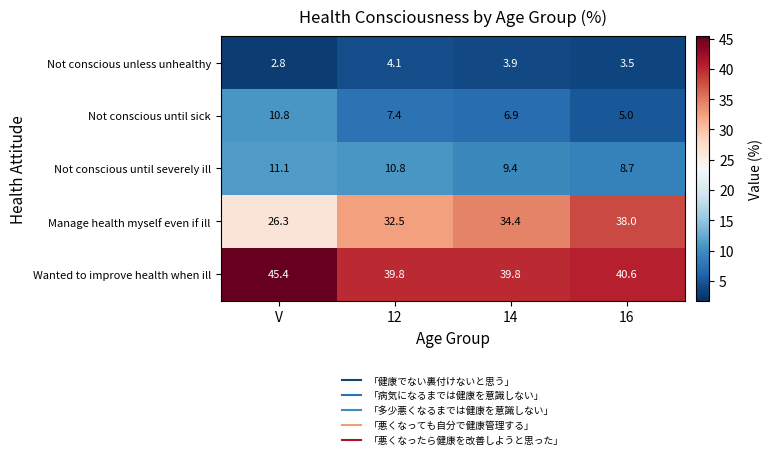

What is the maximum value shown in the chart?

45.4